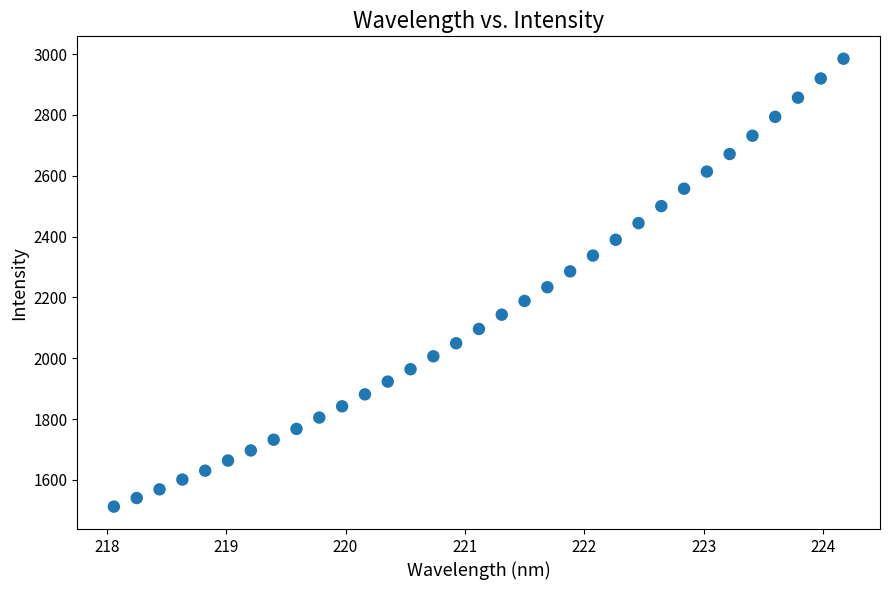

What is the range of X values (max minus min)?

6.1